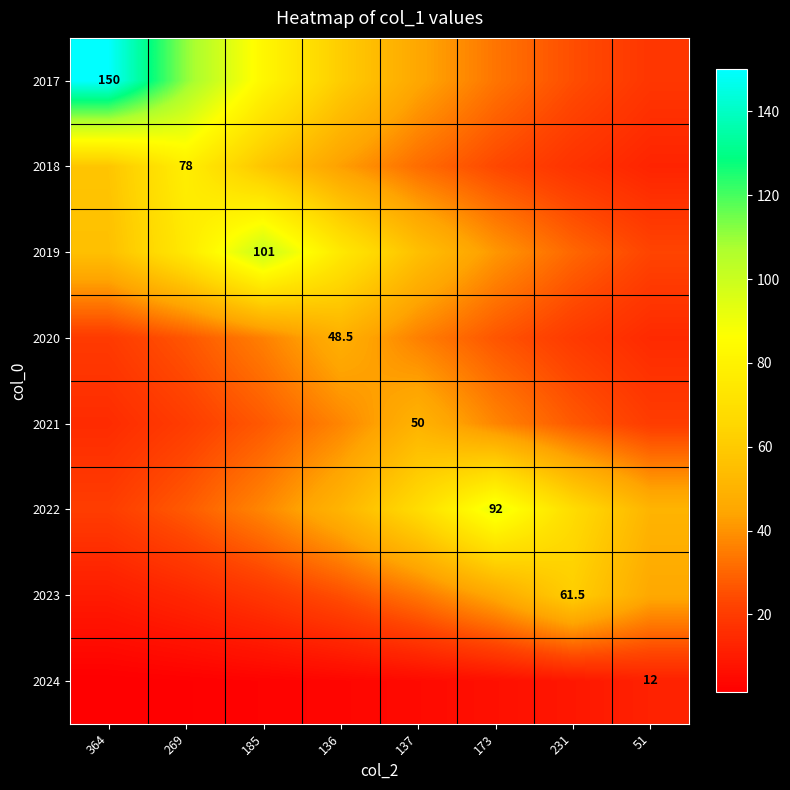

List the series in order of their peak value, lowest first.

2024, 2020, 2021, 2023, 2018, 2022, 2019, 2017